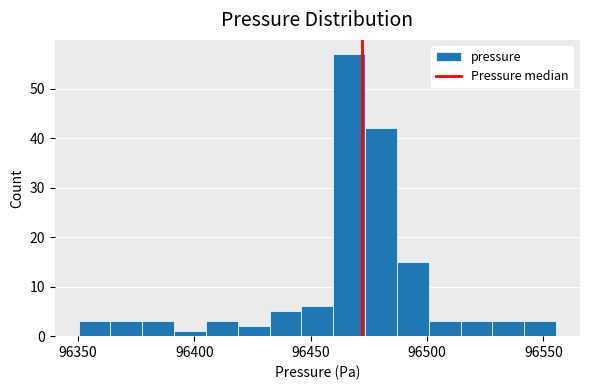

Around what value on the x-axis is the tallest bar? Give the approximate position of its centre, as read against the axis.

96465